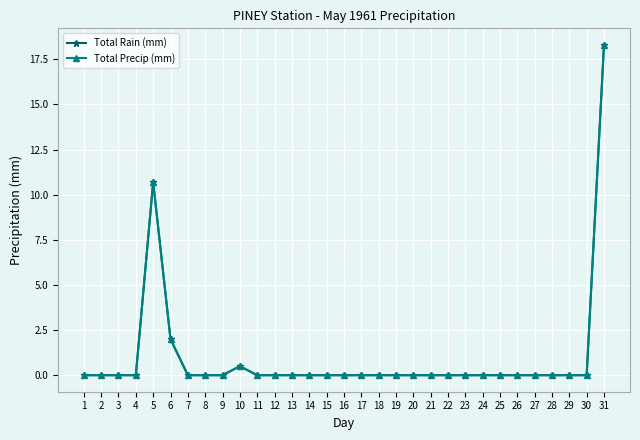

Reading left to right, what are all the values shown in this chart?

Total Rain (mm): 0.0	0.0	0.0	0.0	10.7	2.0	0.0	0.0	0.0	0.5	0.0	0.0	0.0	0.0	0.0	0.0	0.0	0.0	0.0	0.0	0.0	0.0	0.0	0.0	0.0	0.0	0.0	0.0	0.0	0.0	18.3
Total Precip (mm): 0.0	0.0	0.0	0.0	10.7	2.0	0.0	0.0	0.0	0.5	0.0	0.0	0.0	0.0	0.0	0.0	0.0	0.0	0.0	0.0	0.0	0.0	0.0	0.0	0.0	0.0	0.0	0.0	0.0	0.0	18.3